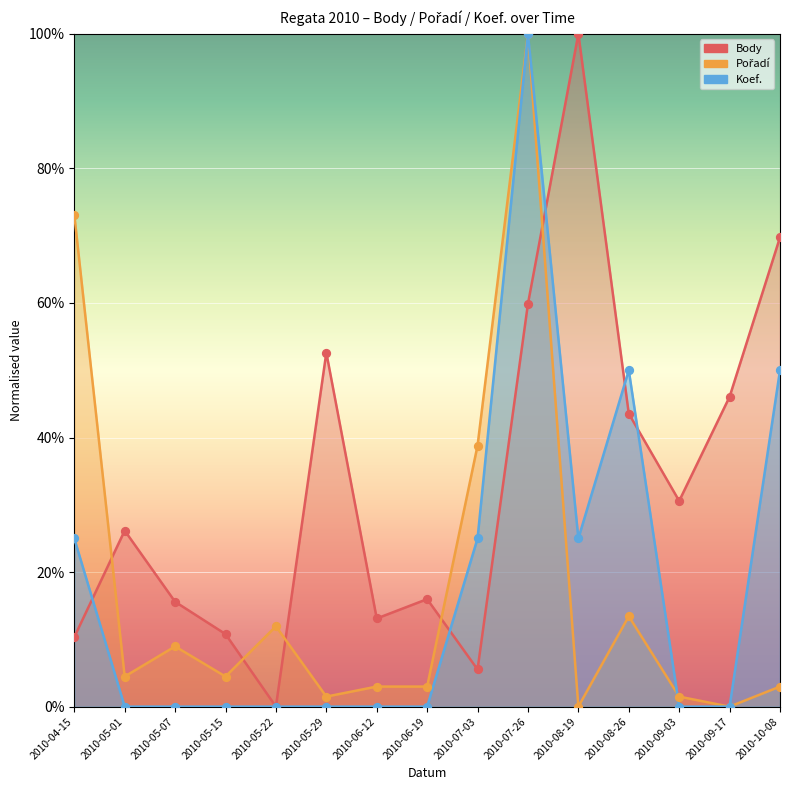

Is the value of Koef. at 2010-05-29 greater than the value of Pořadí at 2010-10-08?

No